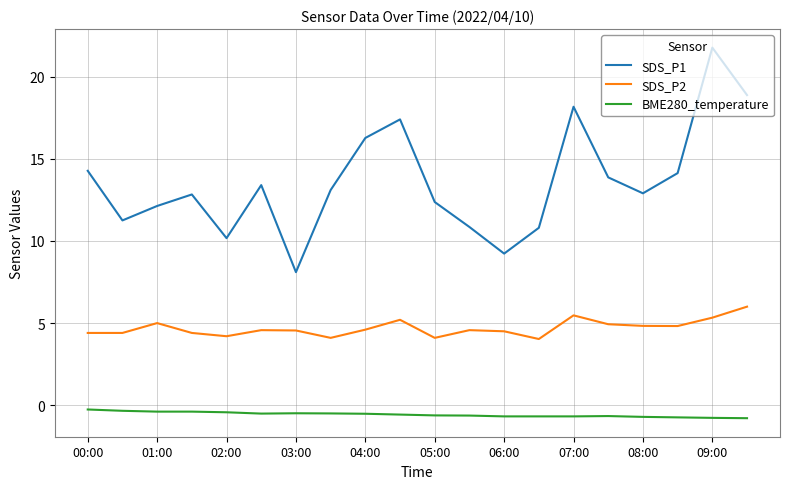

What is the difference between the maximum and minimum values in the SDS_P2 series?

2.0